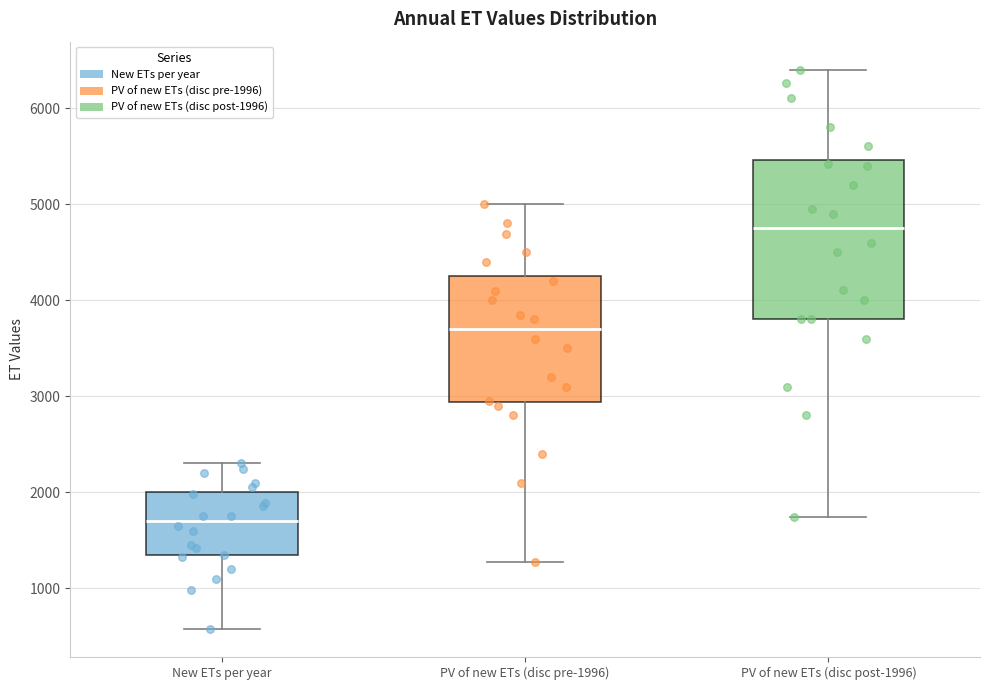

Reading left to right, transcribe this box plot: for each box, give where its median line is, the range the box spans, and where its two whiskers end, as read against the y-axis. The values are not printed on the chart, so give them approximately, as read against the axis.

New ETs per year: median 1700, box 1300 to 2000, whiskers 600 to 2300
PV of new ETs (disc pre-1996): median 3700, box 2900 to 4300, whiskers 1300 to 5000
PV of new ETs (disc post-1996): median 4800, box 3800 to 5500, whiskers 1700 to 6400